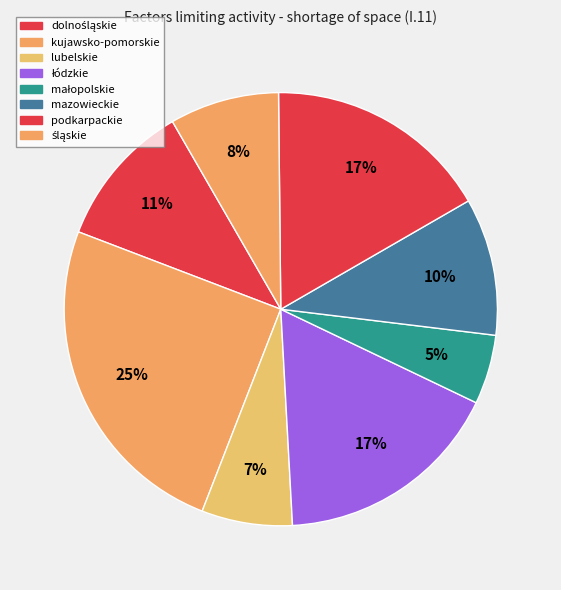

How many slices are in this pie chart?

8